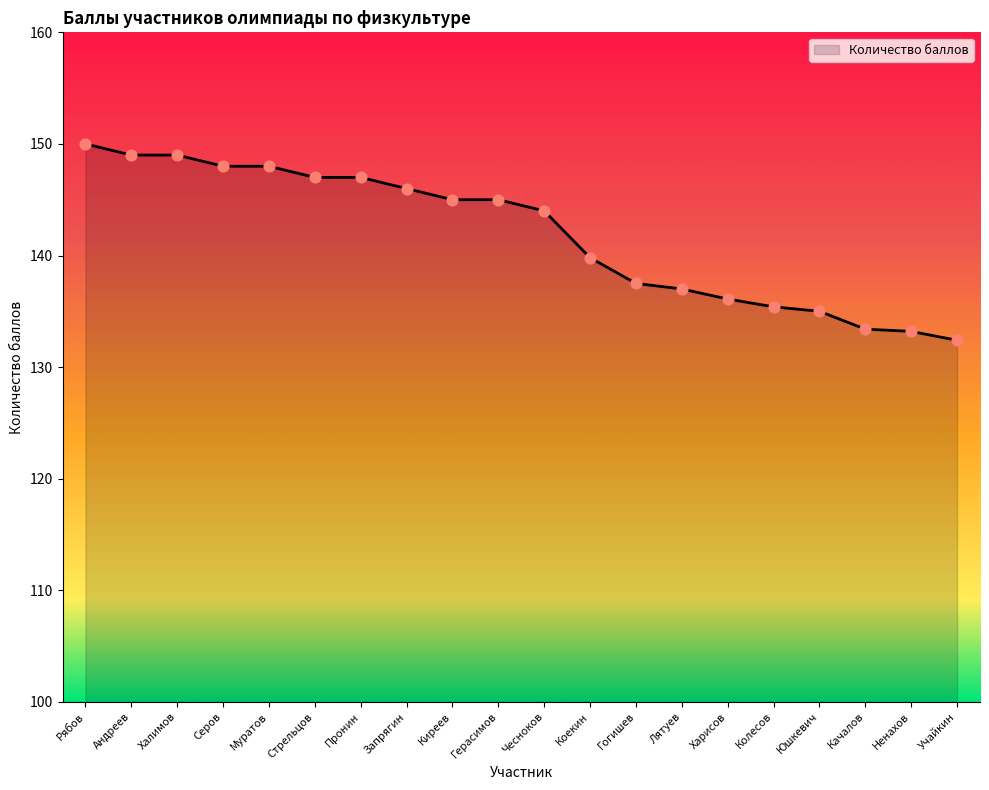

Between Харисов and Андреев, which is larger?

Андреев